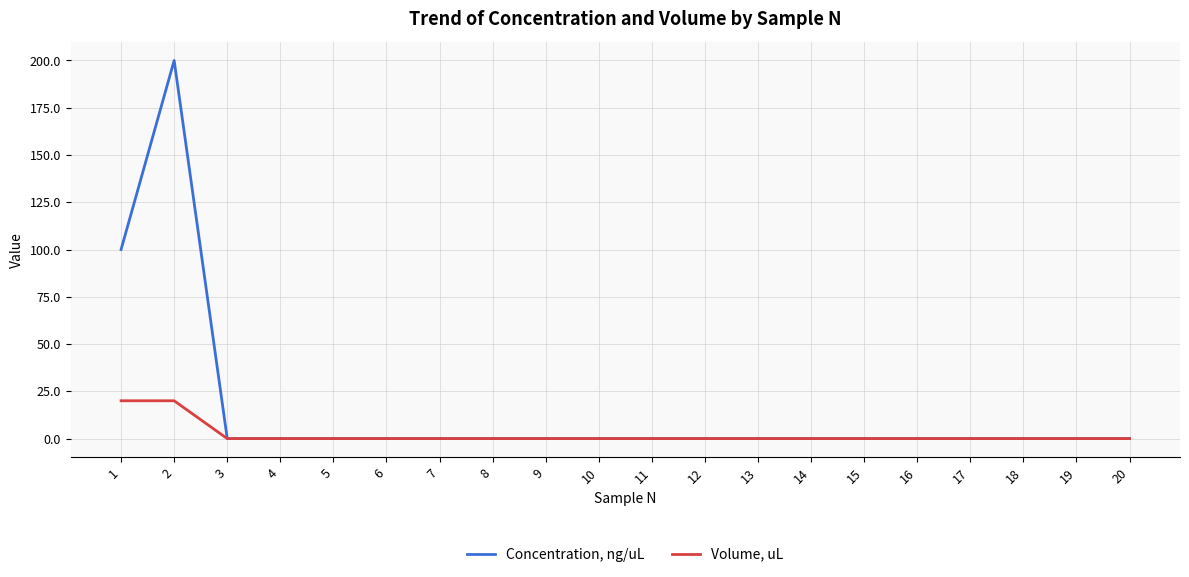

Reading left to right, extract all data points from this chart.

Concentration, ng/uL: 100	200	0	0	0	0	0	0	0	0	0	0	0	0	0	0	0	0	0	0
Volume, uL: 20	20	0	0	0	0	0	0	0	0	0	0	0	0	0	0	0	0	0	0